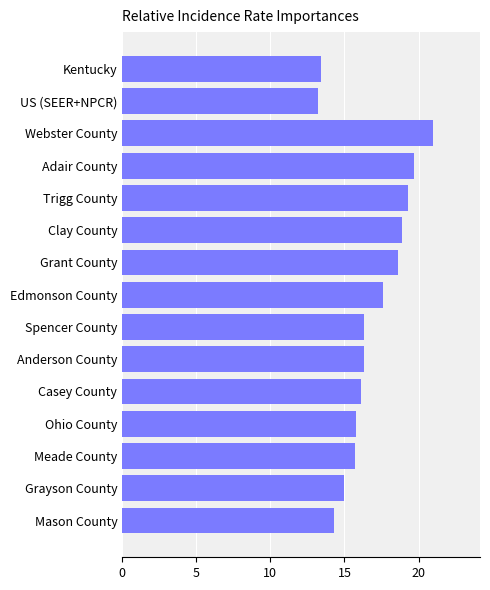

What is the difference between the maximum and minimum values?

7.8